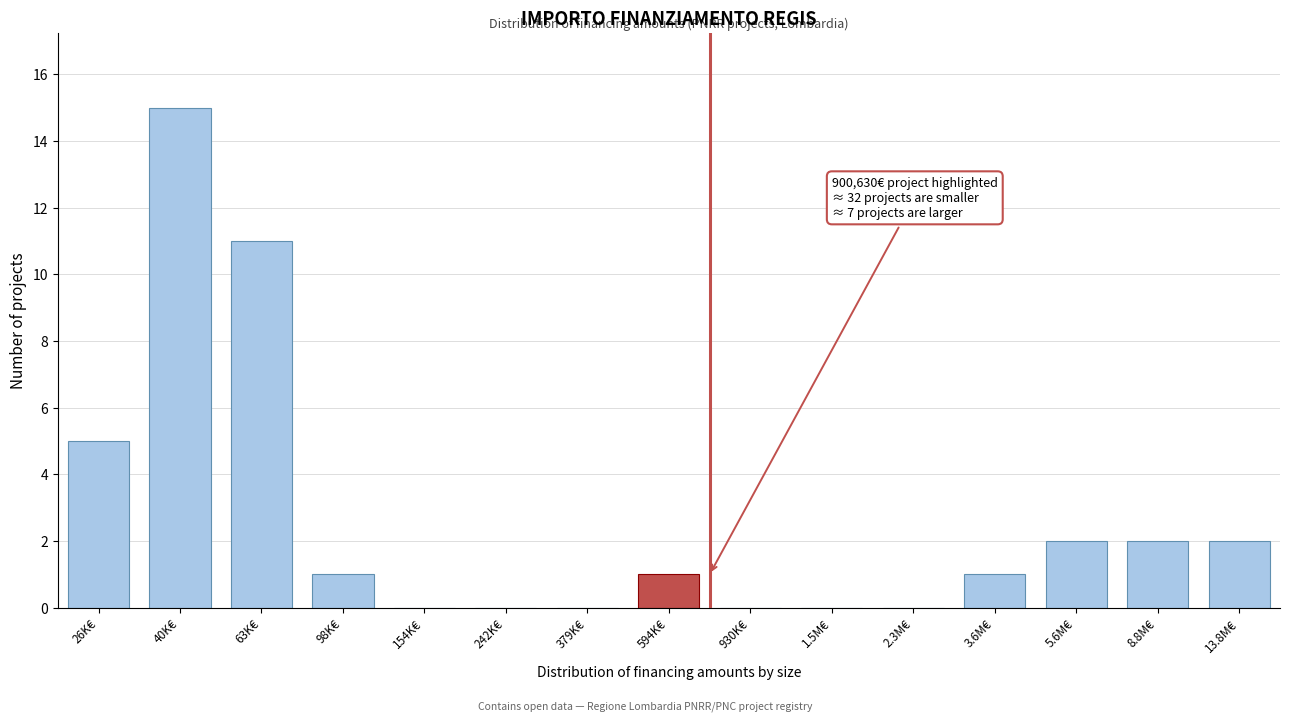

Reading left to right, list all the values displayed in this chart.

26K€=5	40K€=15	63K€=11	98K€=1	154K€=0	242K€=0	379K€=0	594K€=1	930K€=0	1.5M€=0	2.3M€=0	3.6M€=1	5.6M€=2	8.8M€=2	13.8M€=2